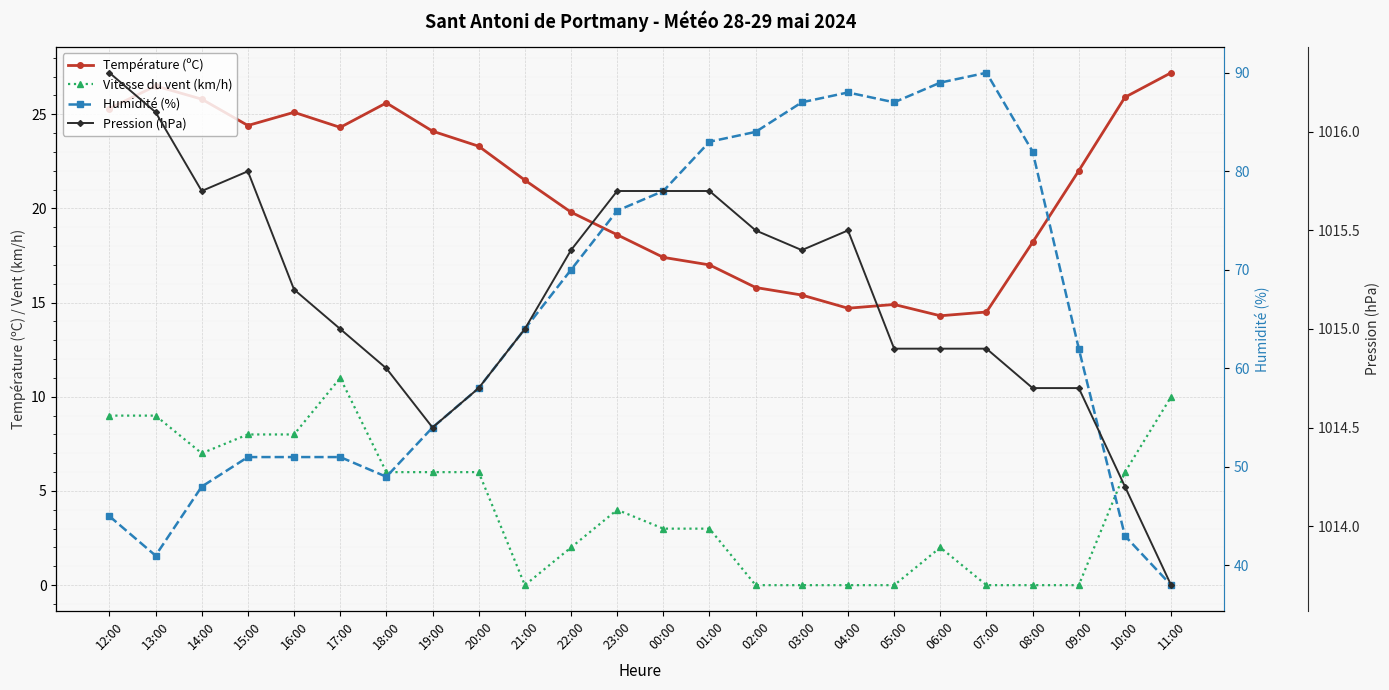

True or false: Température (ºC) has more than 2 interior local peaks.

True